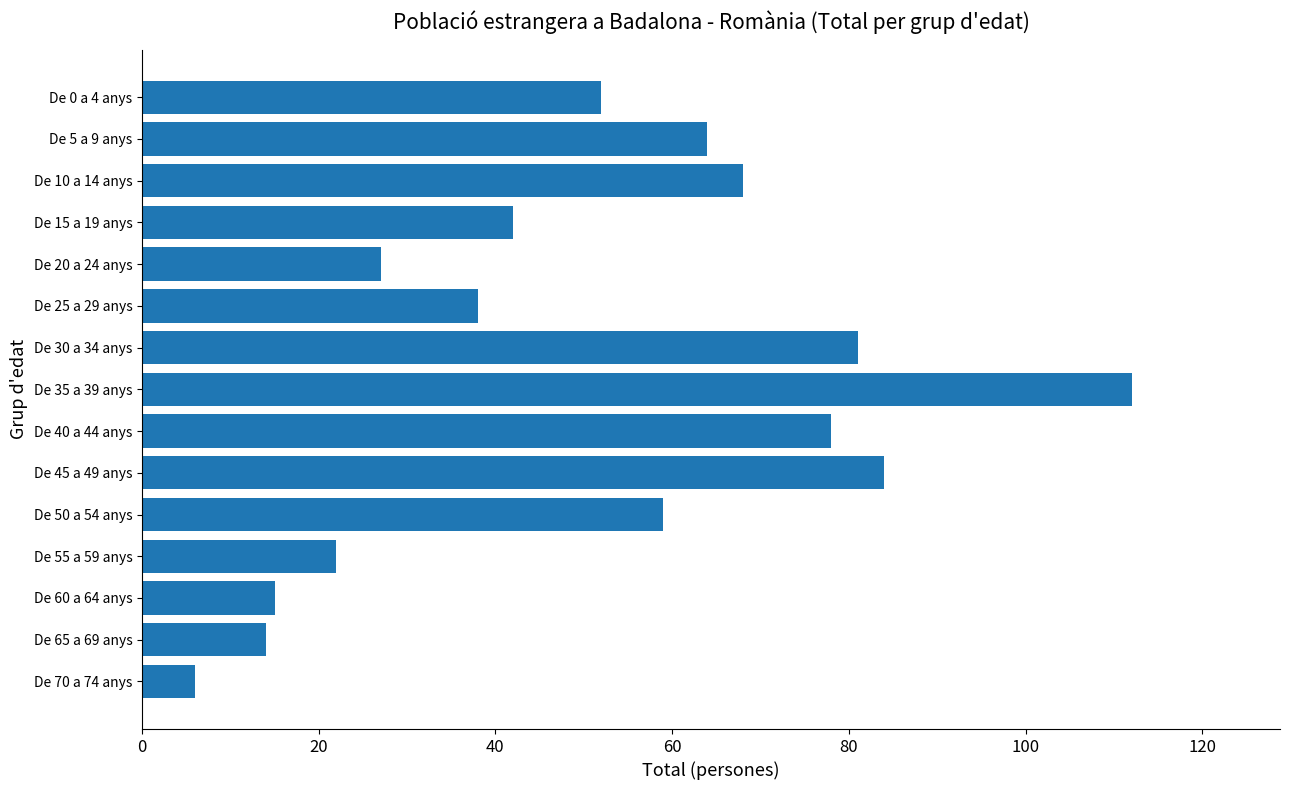

What is the label of the 4th bar from the top?

De 15 a 19 anys